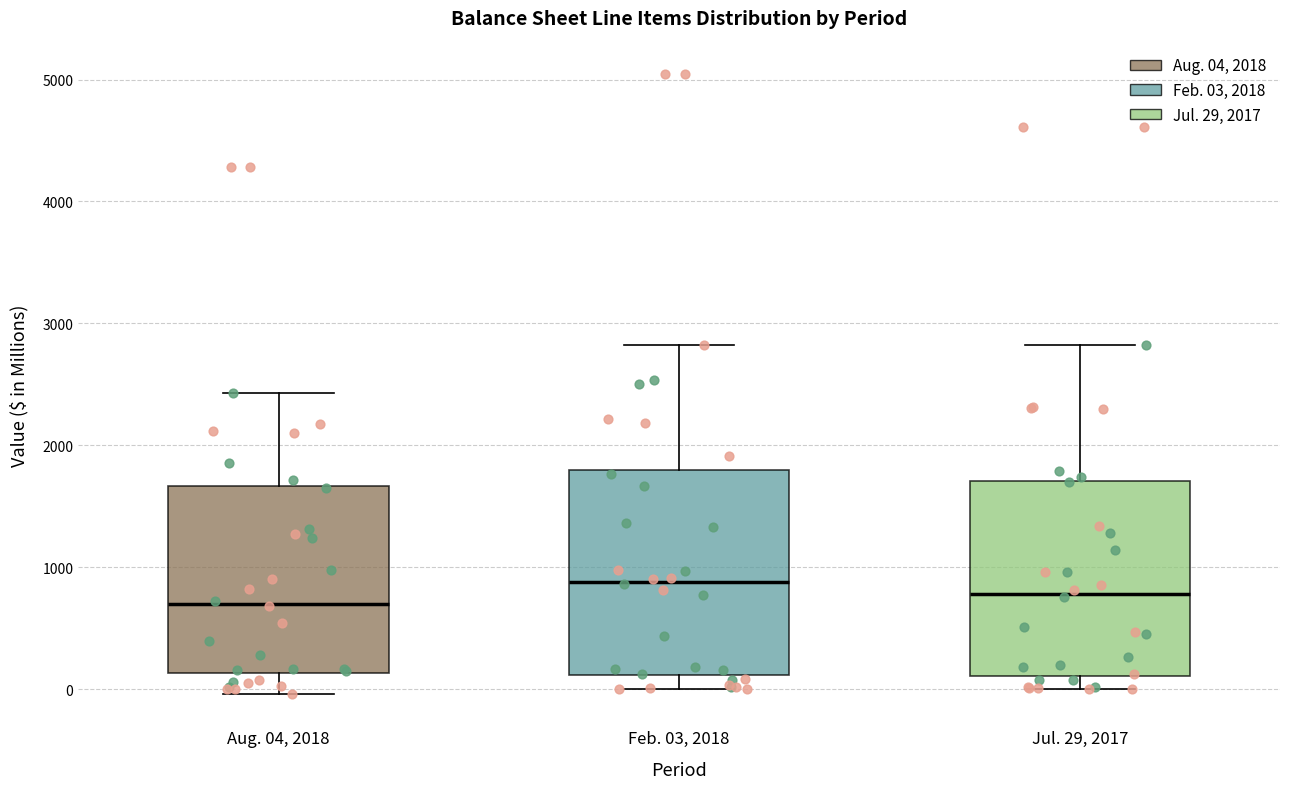

Where is the lower edge of the box for Jul. 29, 2017 on the y-axis? The values are not printed on the chart, so give them approximately, as read against the axis.

100